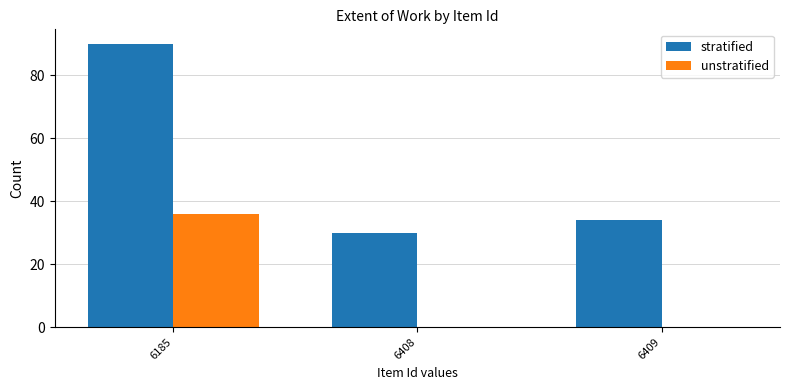

How many distinct data groups are displayed?

2